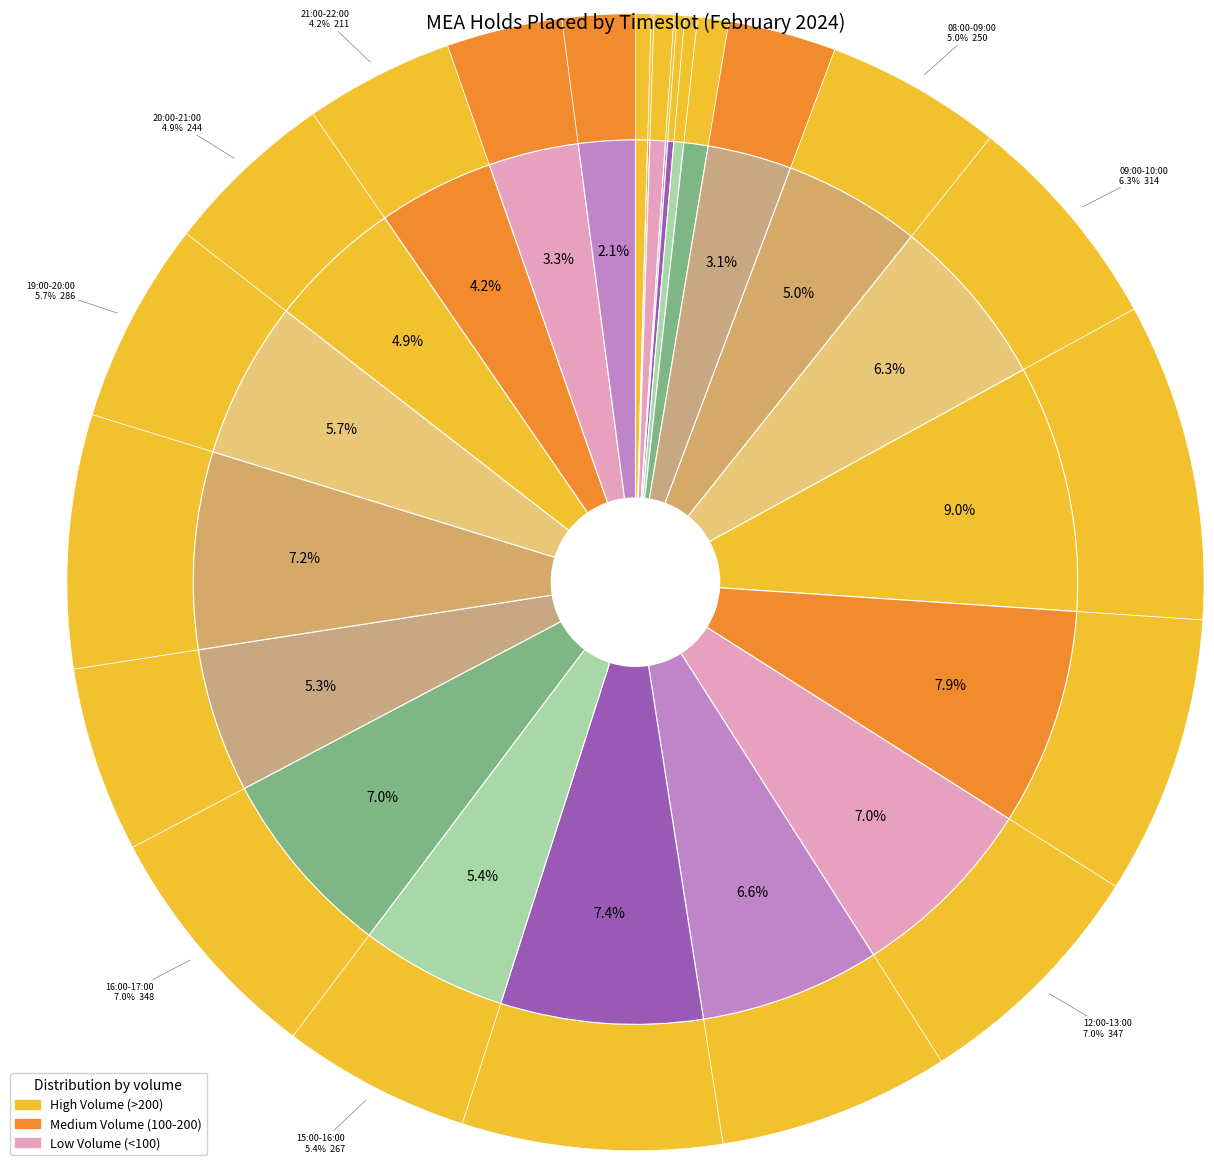

How many segments does this pie chart have?

24